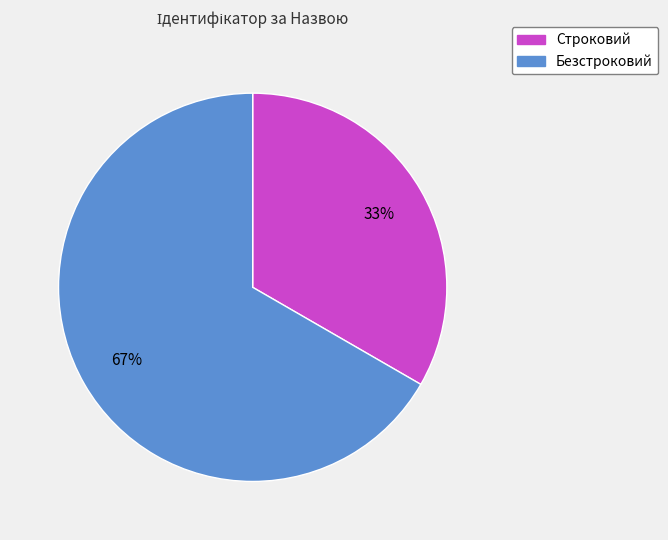

To the nearest percent, what is the average slice percentage?

50%